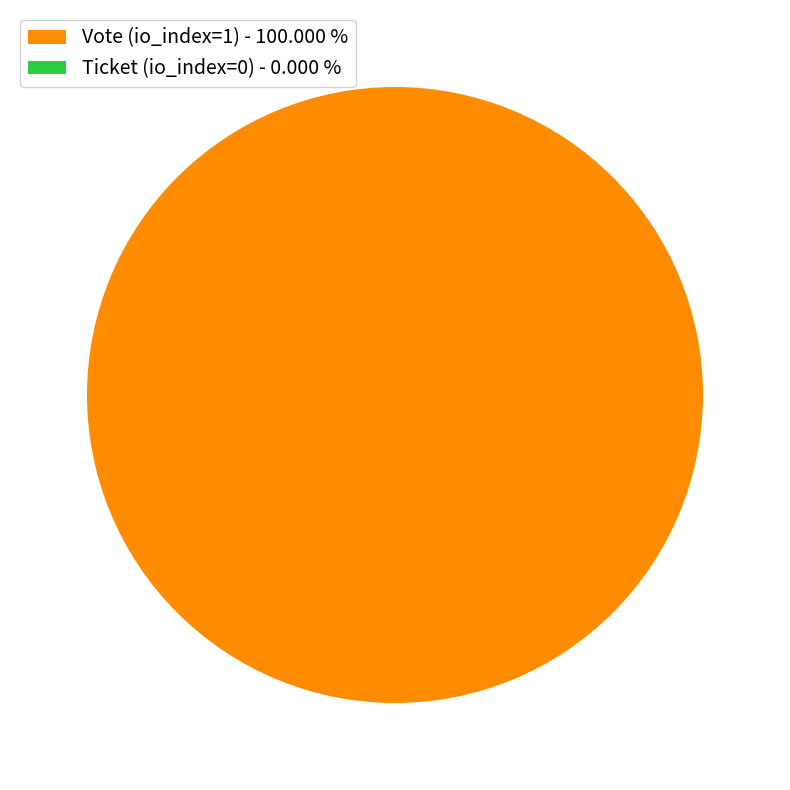

To the nearest percent, what is the difference between the largest and smallest slice percentages?

100%